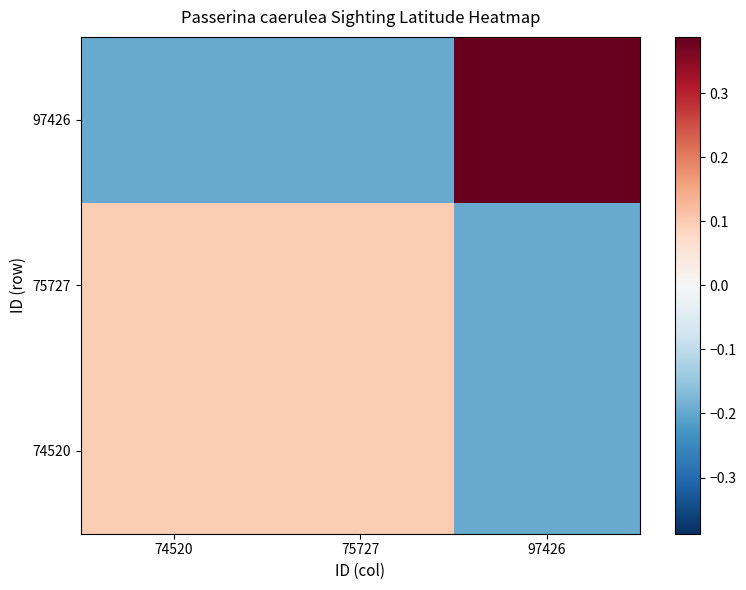

What is the maximum value shown in the chart?

0.4